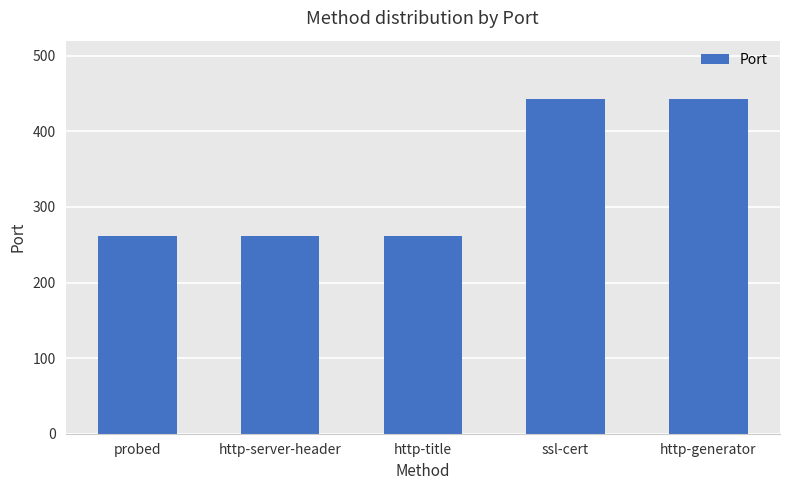

The value at probed is 261.5. True or false?

True